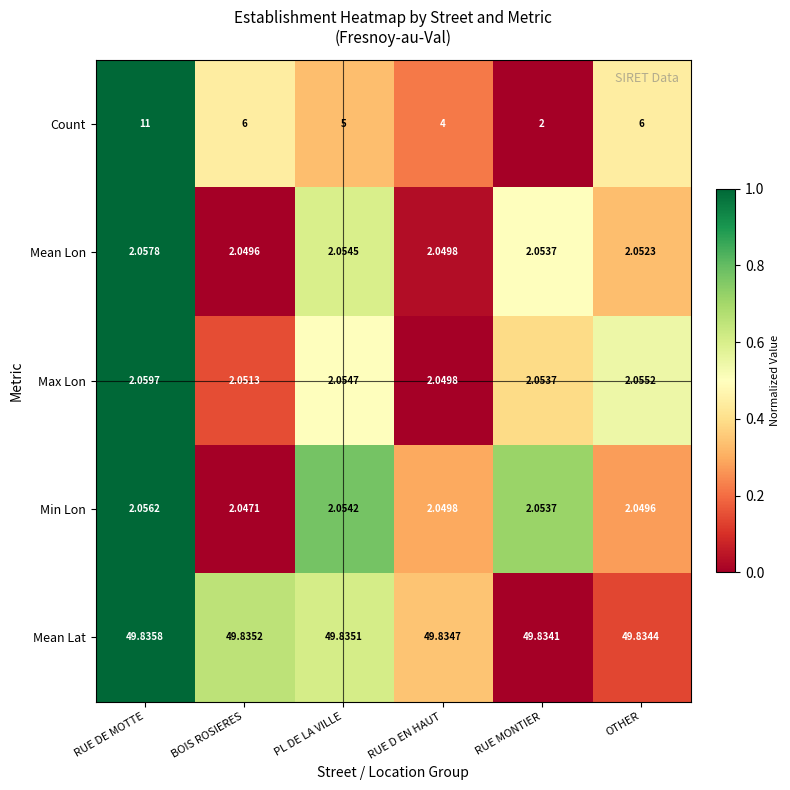

At which category does the chart reach its minimum across all series?

RUE MONTIER